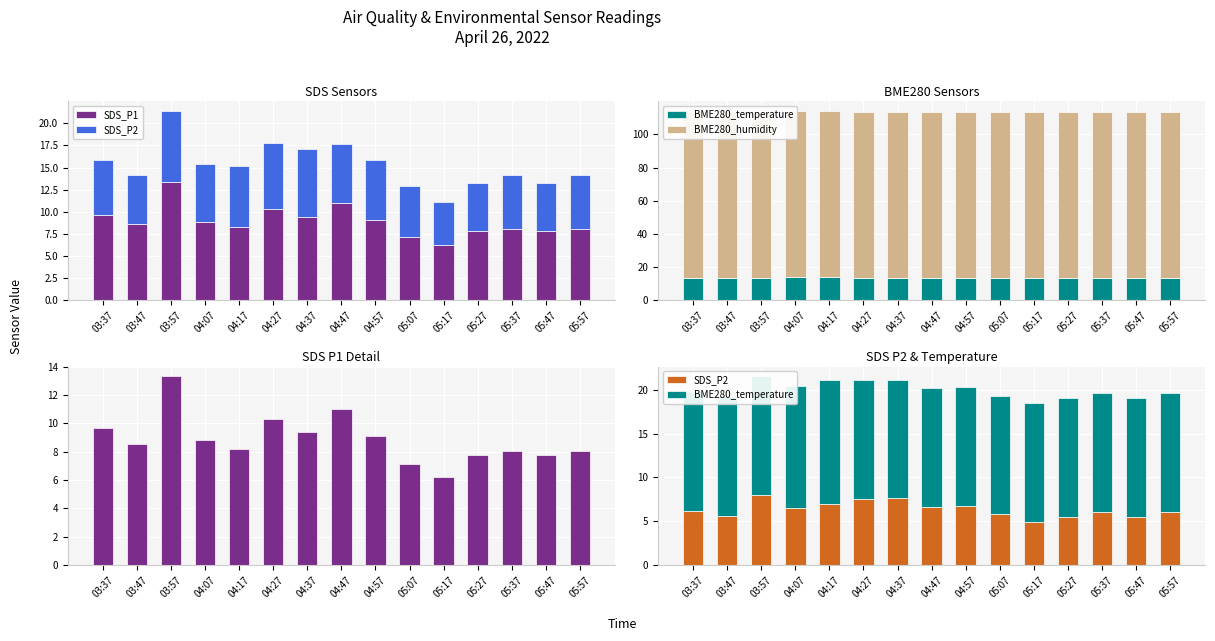

What is the label of the 9th bar from the left?

04:57